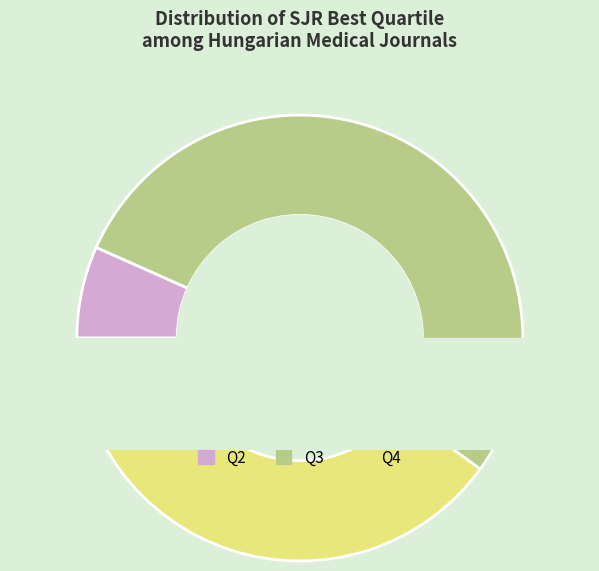

Between Q4 and Q3, which is larger?

Q3